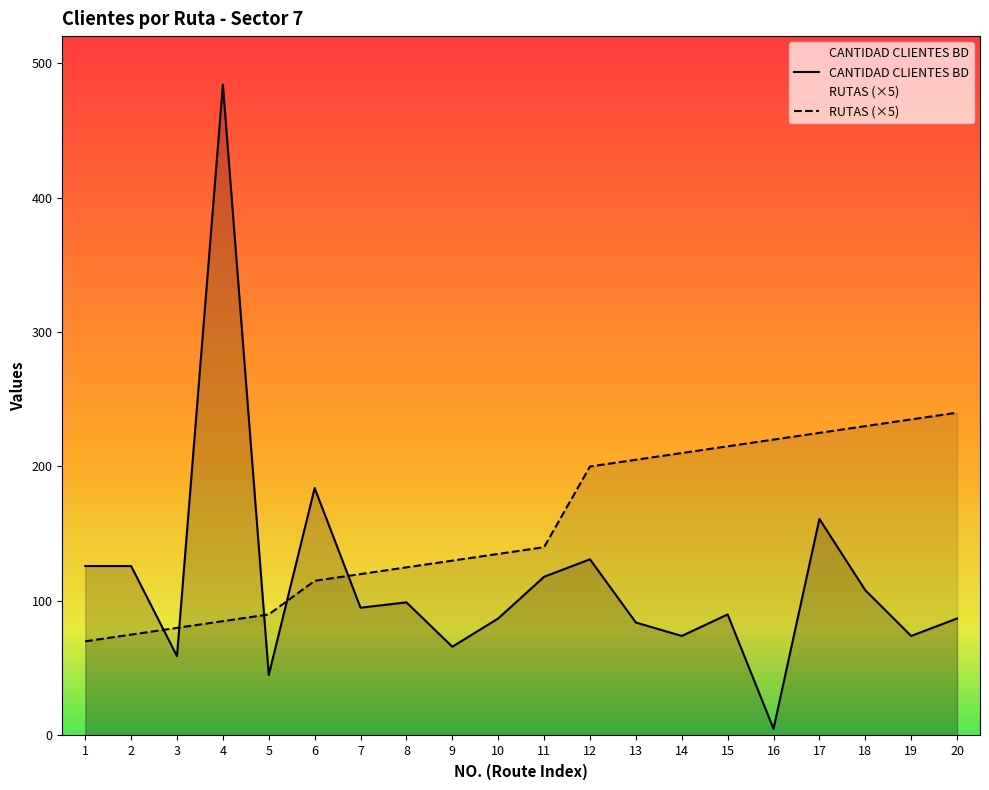

Reading left to right, what are all the values shown in this chart?

CANTIDAD CLIENTES BD: 126	126	59	484	45	184	95	99	66	87	118	131	84	74	90	5	161	108	74	87
RUTAS (×5): 70	75	80	85	90	115	120	125	130	135	140	200	205	210	215	220	225	230	235	240